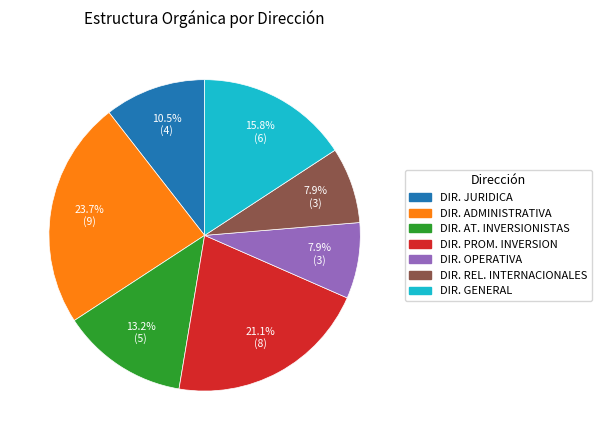

Which category has the biggest portion of the pie?

DIR. ADMINISTRATIVA